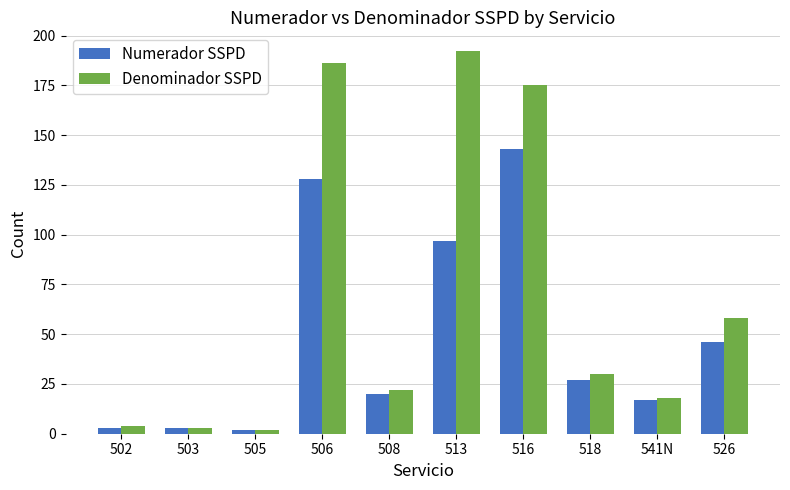

Reading left to right, extract all data points from this chart.

Numerador SSPD: 3	3	2	128	20	97	143	27	17	46
Denominador SSPD: 4	3	2	186	22	192	175	30	18	58